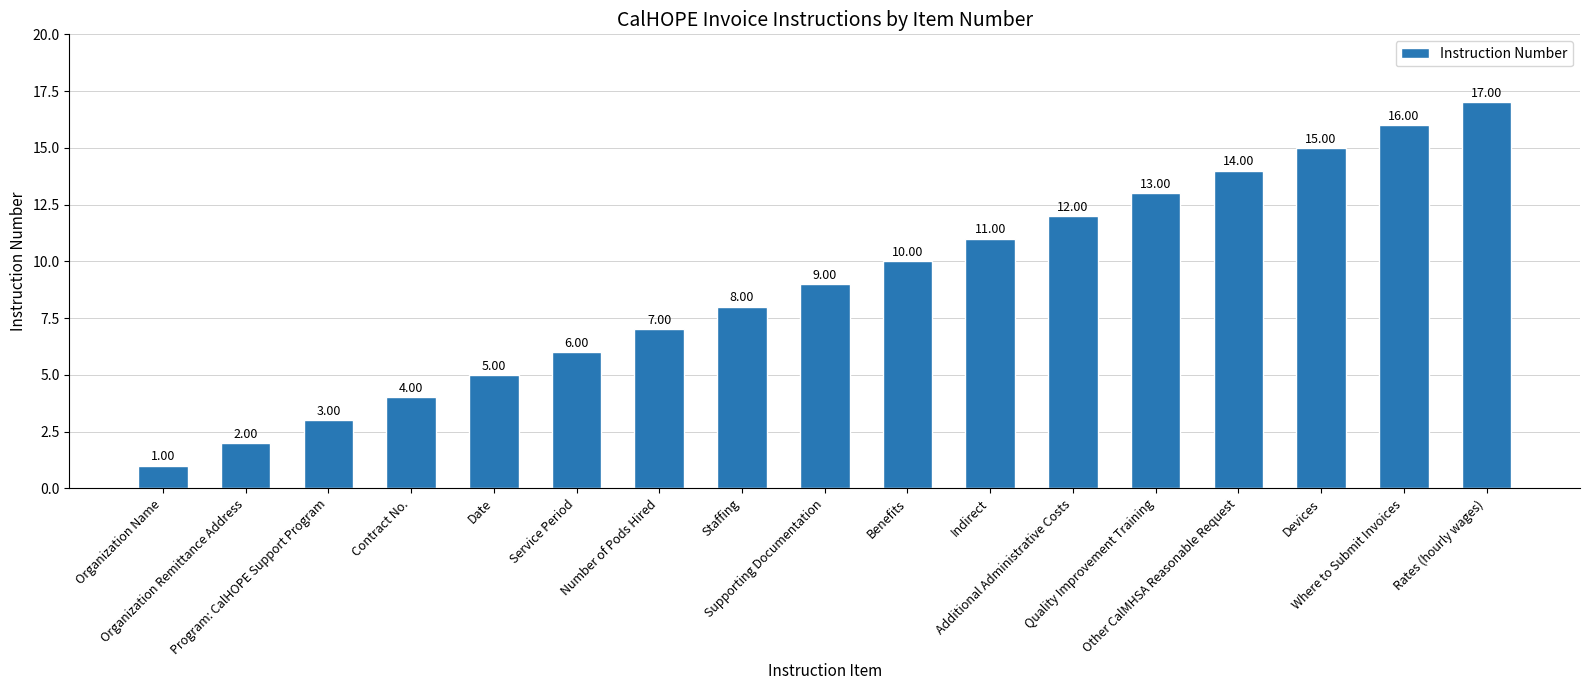

Rank the categories by value from highest to lowest.

Rates (hourly wages), Where to Submit Invoices, Devices, Other CalMHSA Reasonable Request, Quality Improvement Training, Additional Administrative Costs, Indirect, Benefits, Supporting Documentation, Staffing, Number of Pods Hired, Service Period, Date, Contract No., Program: CalHOPE Support Program, Organization Remittance Address, Organization Name